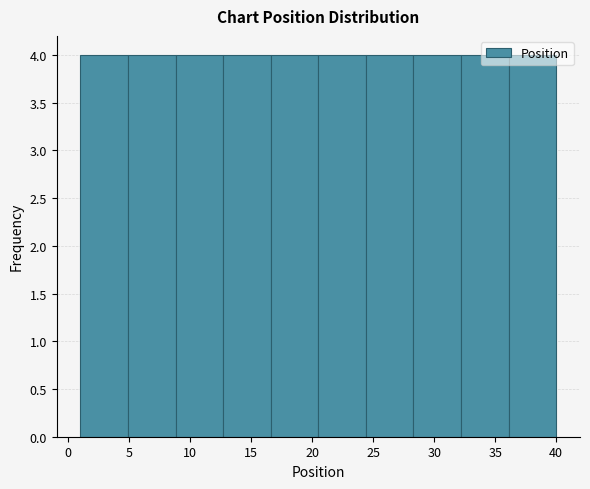

How tall is the bar that spans 28.3 to 32.2 on the x-axis? Neither the bar edges nor the heights are printed on the chart, so give them approximately, as read against the axes.

4